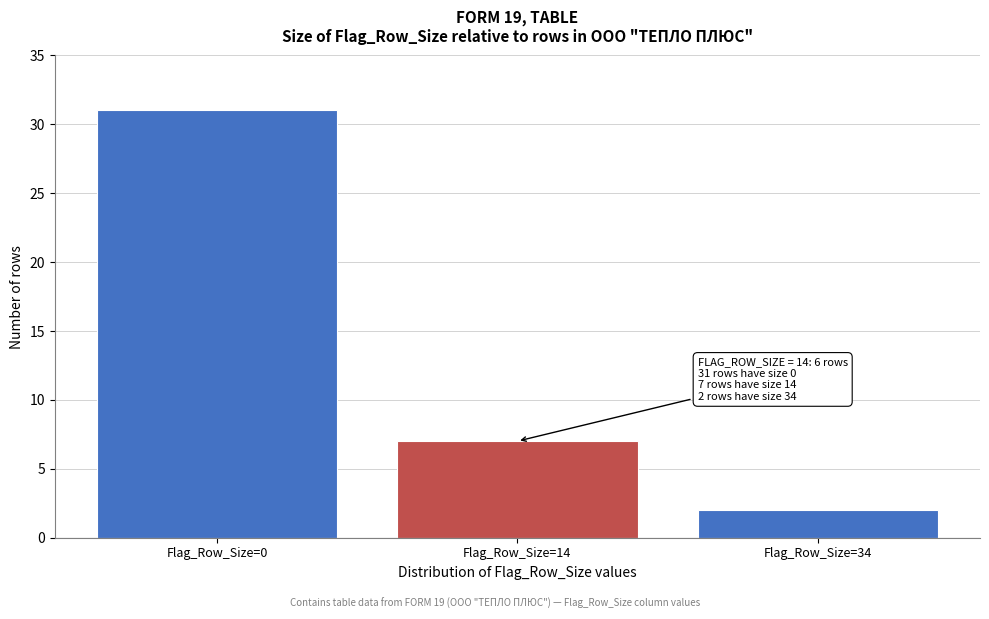

Reading left to right, extract all data points from this chart.

Flag_Row_Size=0=31	Flag_Row_Size=14=7	Flag_Row_Size=34=2